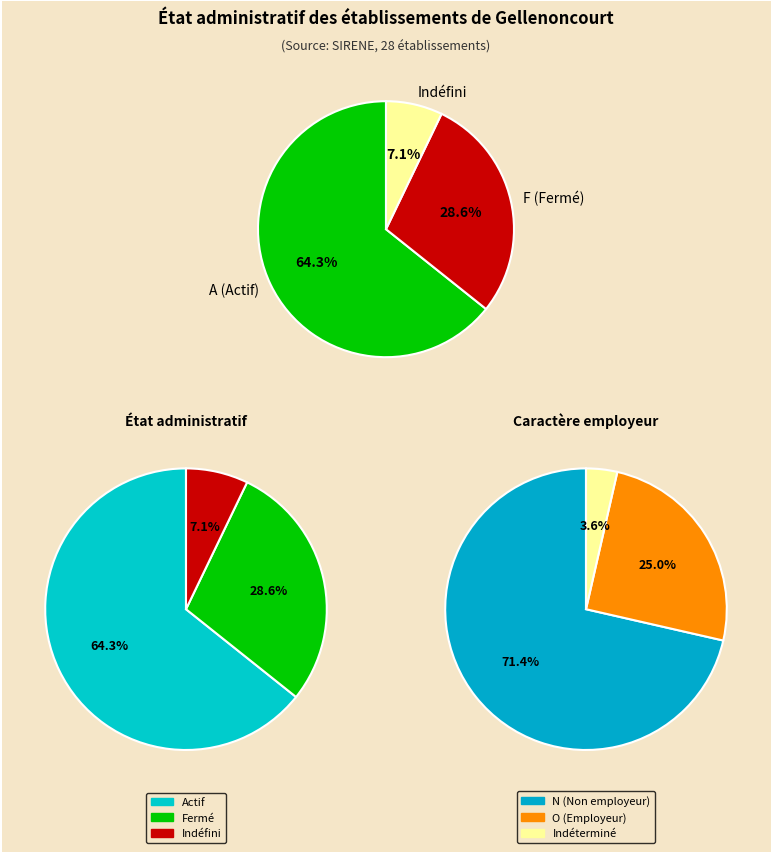

Is it true that A is 33% of the pie?

False